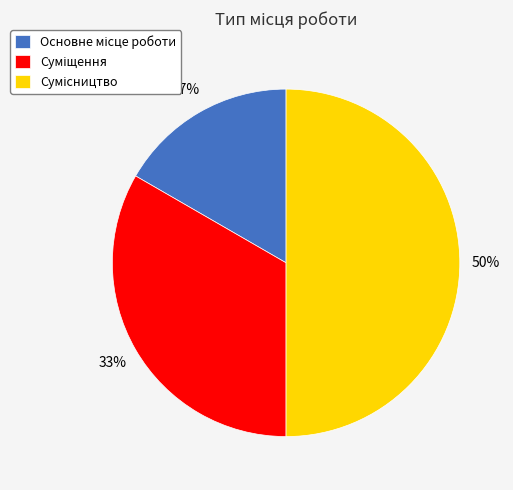

To the nearest percent, what is the difference between the largest and smallest slice percentages?

33%